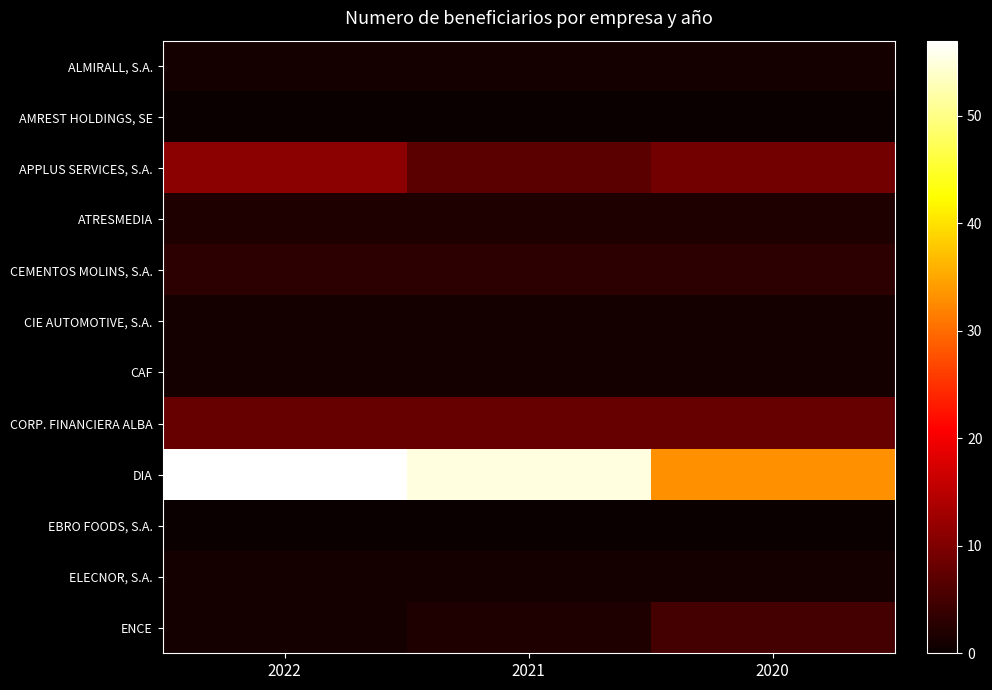

List the series in order of their peak value, lowest first.

AMREST HOLDINGS, SE, EBRO FOODS, S.A., ALMIRALL, S.A., CIE AUTOMOTIVE, S.A., CAF, ELECNOR, S.A., ATRESMEDIA, CEMENTOS MOLINS, S.A., ENCE, CORP. FINANCIERA ALBA, APPLUS SERVICES, S.A., DIA